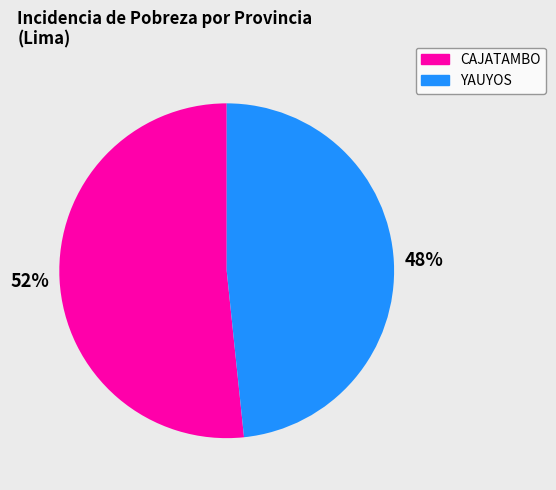

Does any single category account for the majority?

Yes